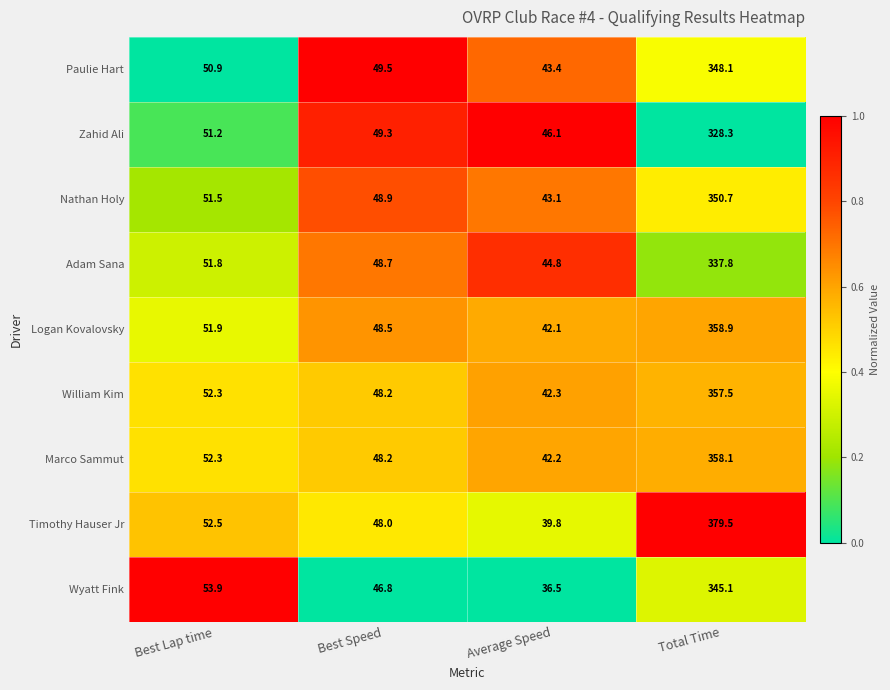

What is the spread (max minus min) of values at Best Speed?

2.7